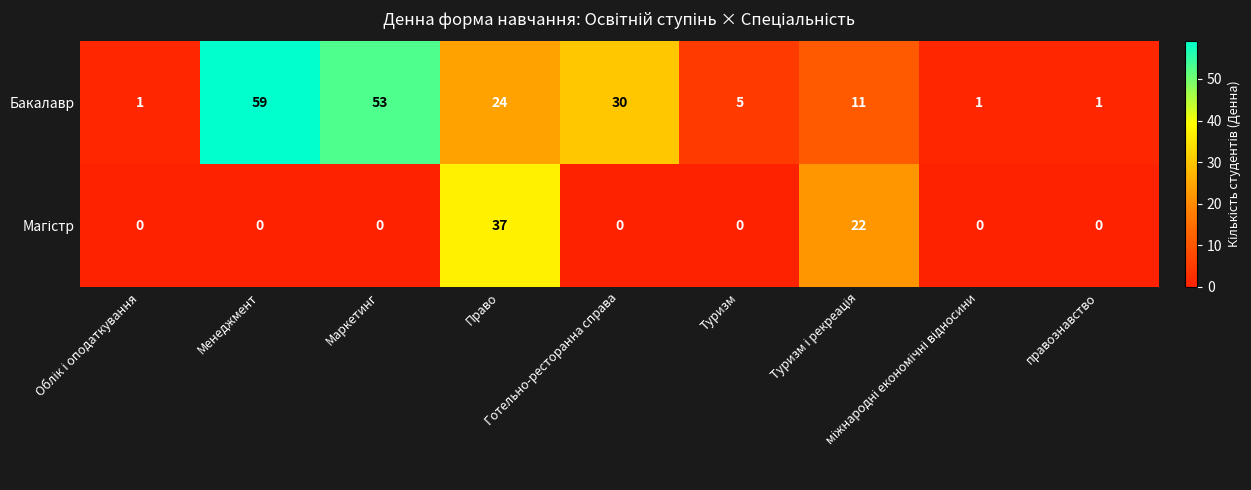

Which series has the widest spread of values?

Бакалавр